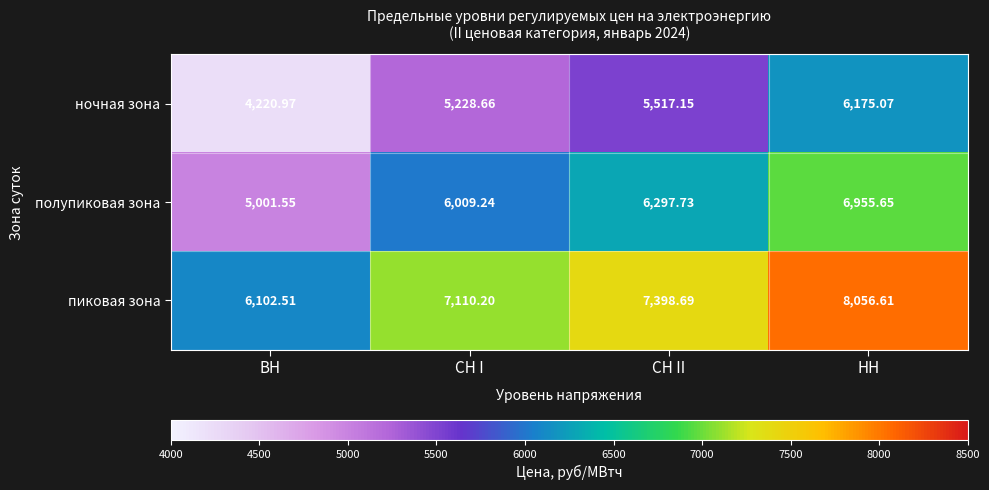

At which category is the sum across all series the highest?

НН